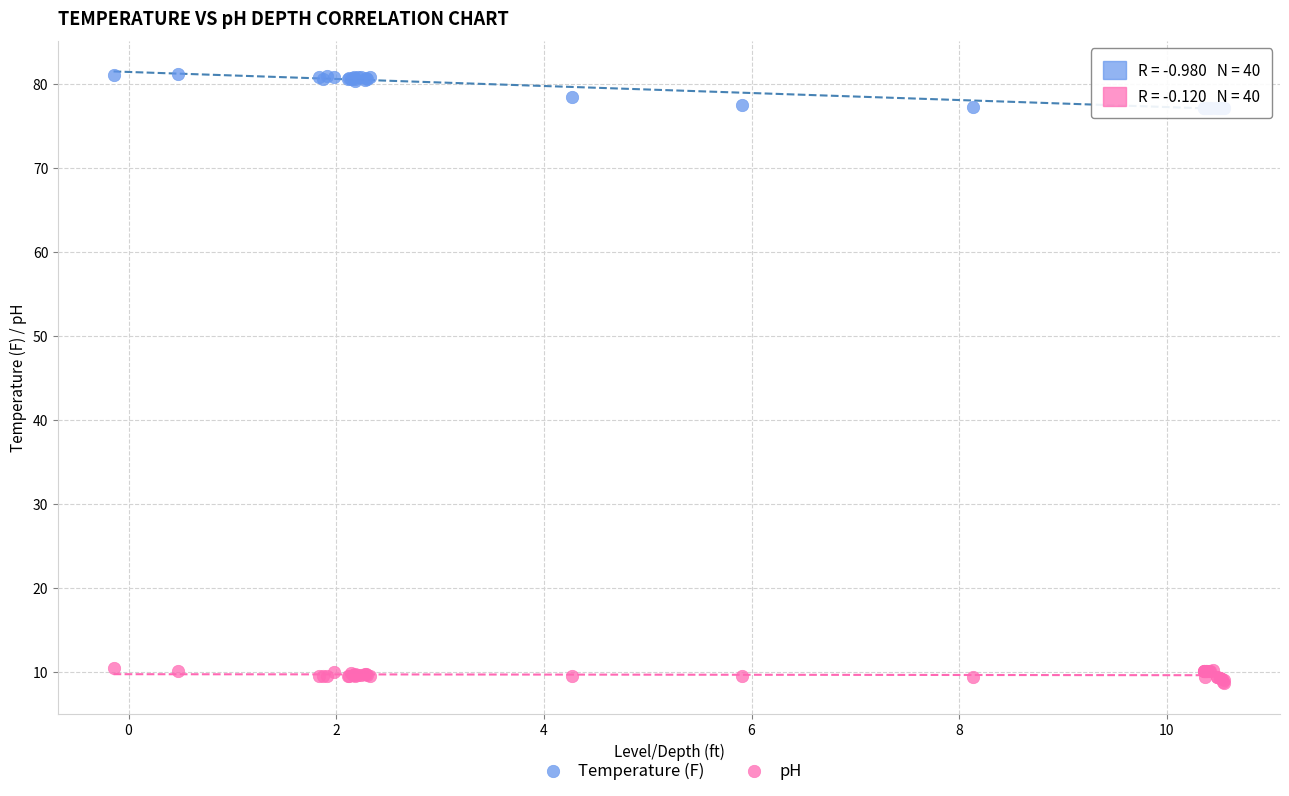

Which series reaches the minimum Y coordinate?

pH